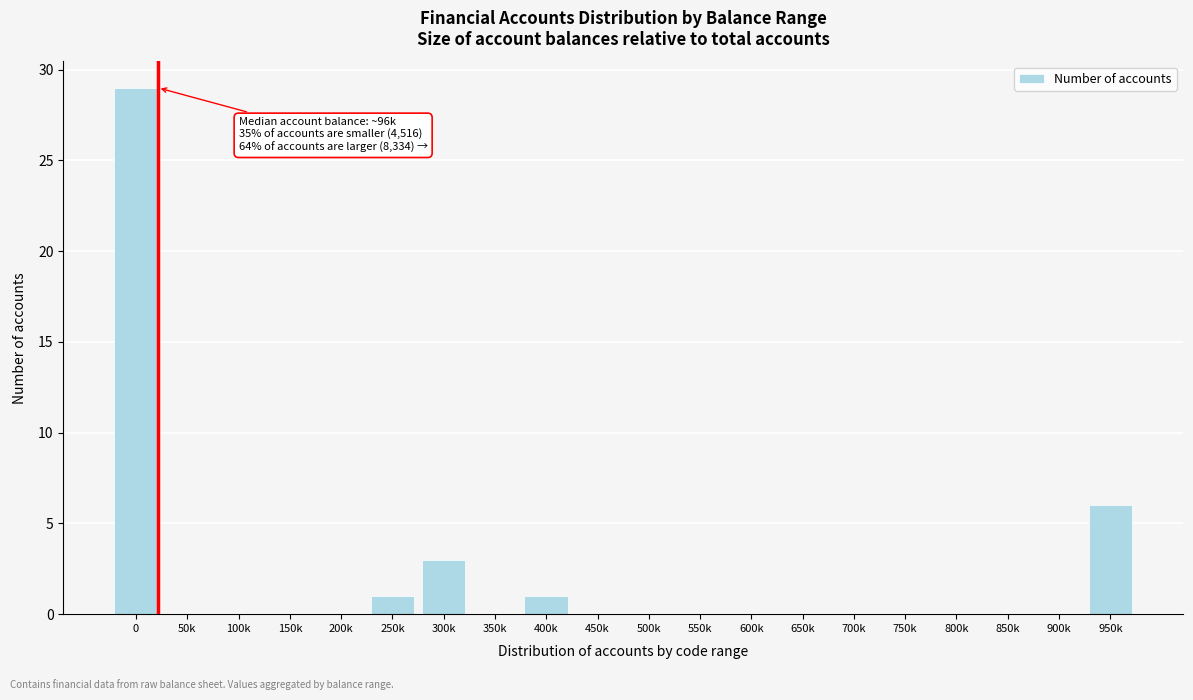

Reading left to right, list all the values displayed in this chart.

0=29	50k=0	100k=0	150k=0	200k=0	250k=1	300k=3	350k=0	400k=1	450k=0	500k=0	550k=0	600k=0	650k=0	700k=0	750k=0	800k=0	850k=0	900k=0	950k=6